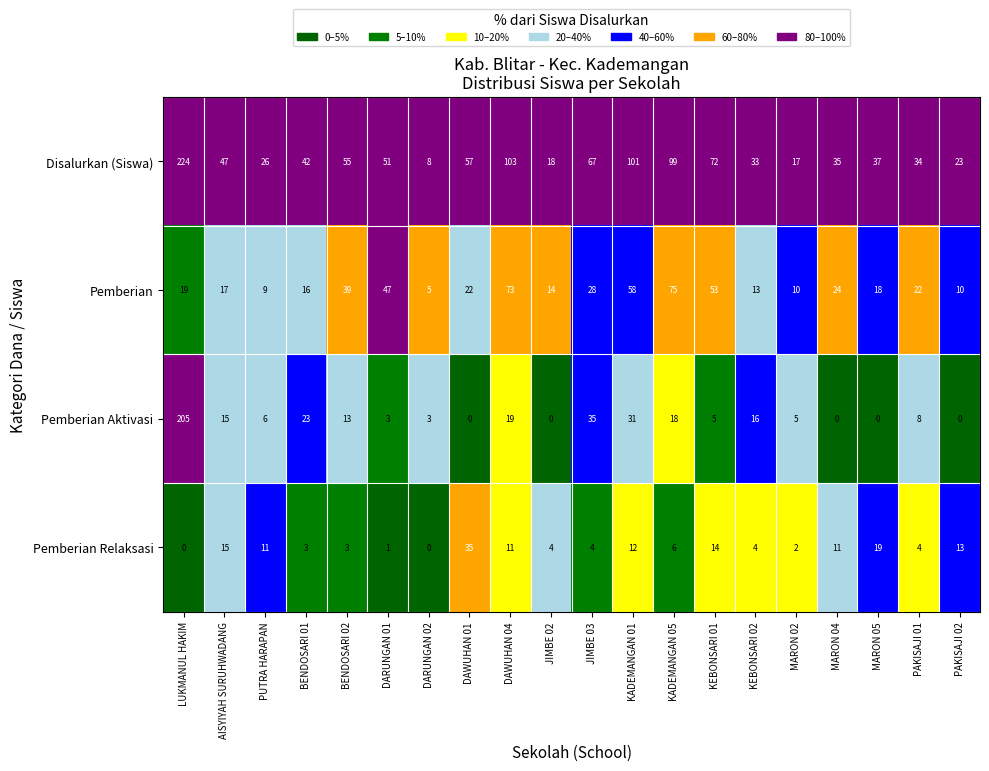

What is the difference between the Pemberian values at PAKISAJI 01 and LUKMANUL HAKIM?

3